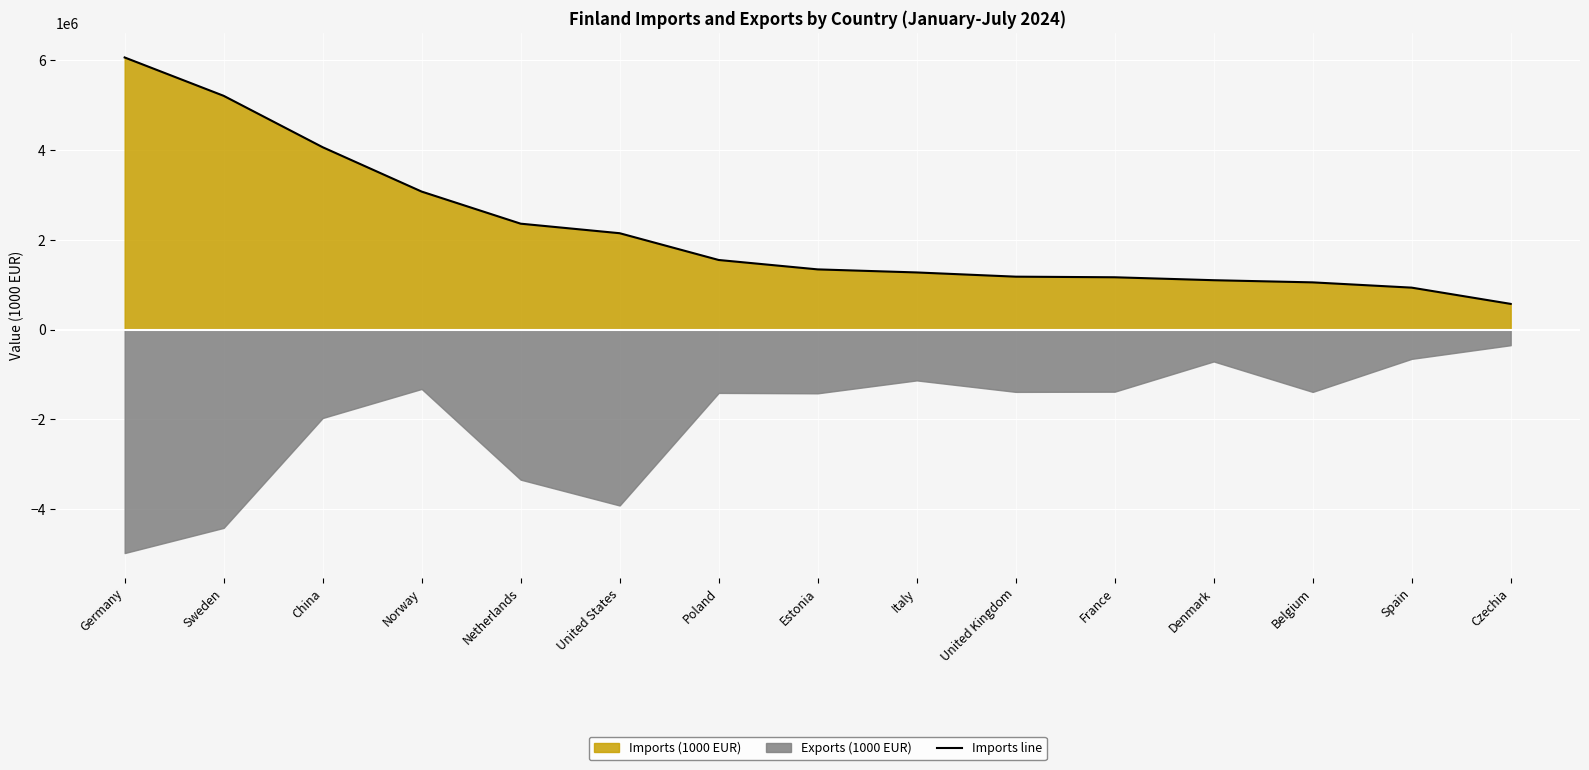

Rank the categories by value from highest to lowest.

Germany, Sweden, China, Norway, Netherlands, United States, Poland, Estonia, Italy, United Kingdom, France, Denmark, Belgium, Spain, Czechia